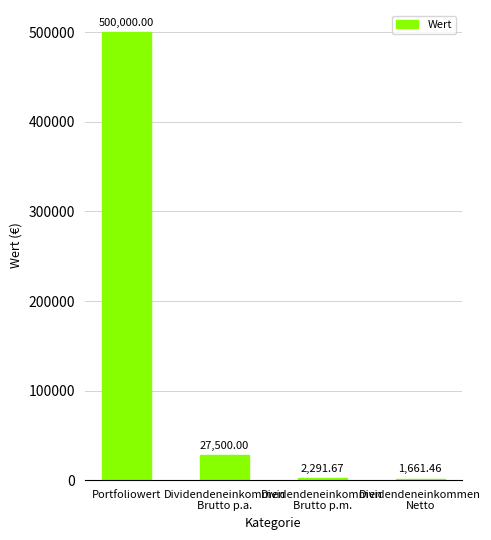

What is the average value?

132863.3